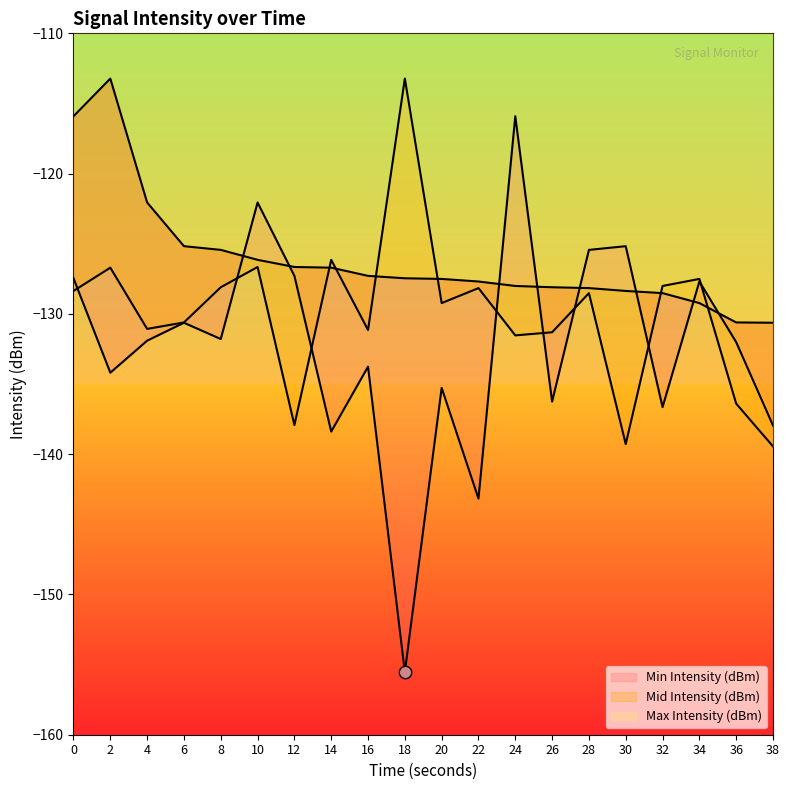

Which series has the largest Y range (max minus min)?

Min Intensity (dBm)